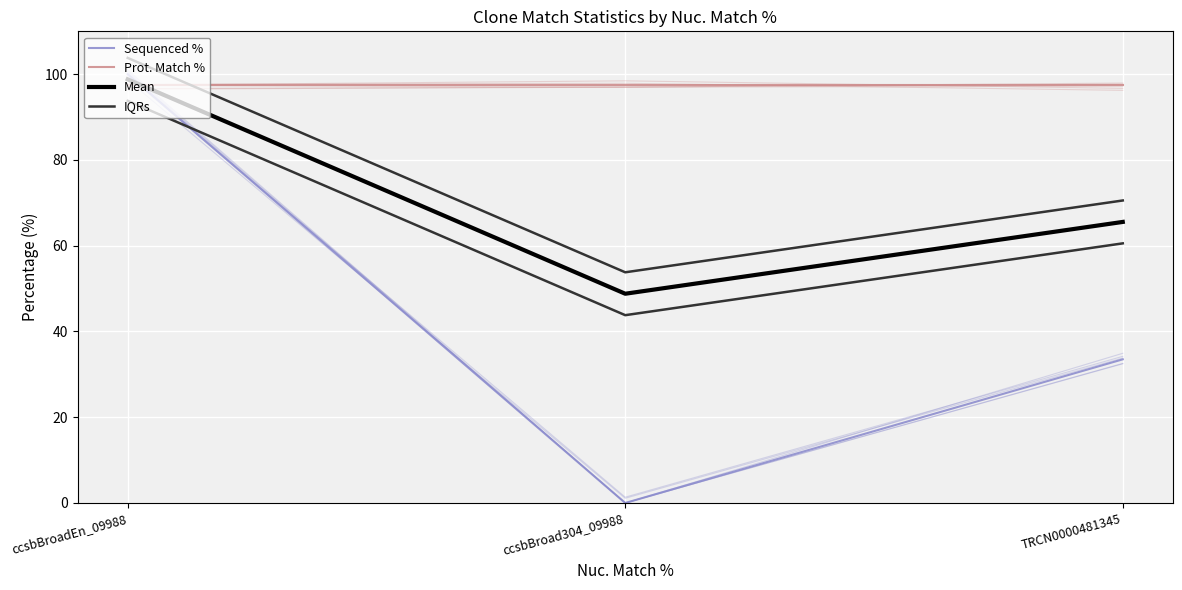

What is the label of the 2nd point from the left?

ccsbBroad304_09988